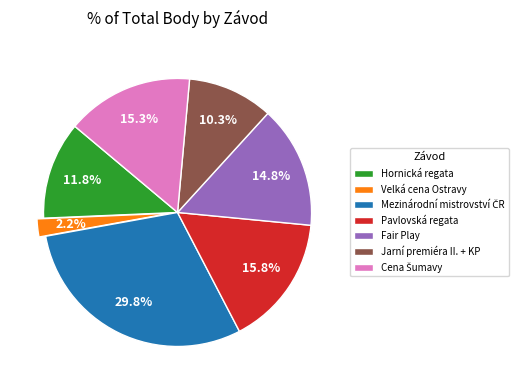

To the nearest percent, what is the average slice percentage?

14%